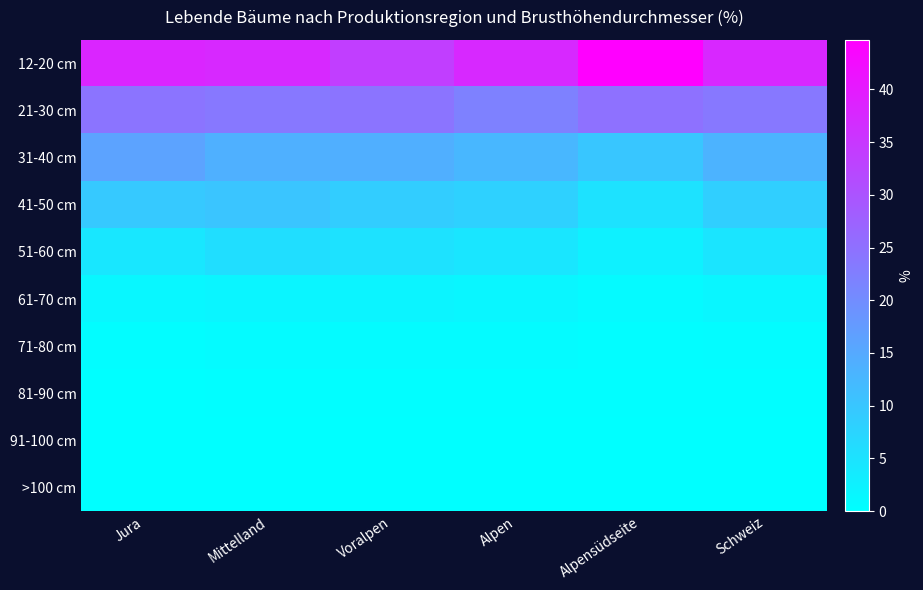

Reading left to right, transcribe all the data shown in this chart.

12-20 cm: Jura=38.1	Mittelland=37.7	Voralpen=33.7	Alpen=37.6	Alpensüdseite=44.7	Schweiz=37.8
21-30 cm: Jura=24.3	Mittelland=23.6	Voralpen=24.3	Alpen=22.1	Alpensüdseite=24.8	Schweiz=23.6
31-40 cm: Jura=16.2	Mittelland=13.8	Voralpen=14.0	Alpen=12.6	Alpensüdseite=10.0	Schweiz=13.4
41-50 cm: Jura=9.5	Mittelland=10.3	Voralpen=8.9	Alpen=8.1	Alpensüdseite=5.1	Schweiz=8.5
51-60 cm: Jura=4.3	Mittelland=5.9	Voralpen=5.1	Alpen=4.5	Alpensüdseite=2.6	Schweiz=4.6
61-70 cm: Jura=1.4	Mittelland=1.9	Voralpen=2.0	Alpen=1.6	Alpensüdseite=1.0	Schweiz=1.6
71-80 cm: Jura=0.4	Mittelland=0.7	Voralpen=0.7	Alpen=0.7	Alpensüdseite=0.5	Schweiz=0.6
81-90 cm: Jura=0.1	Mittelland=0.2	Voralpen=0.2	Alpen=0.3	Alpensüdseite=0.2	Schweiz=0.2
91-100 cm: Jura=0.0	Mittelland=0.1	Voralpen=0.0	Alpen=0.0	Alpensüdseite=0.1	Schweiz=0.1
>100 cm: Jura=0.0	Mittelland=0.0	Voralpen=0.0	Alpen=0.0	Alpensüdseite=0.1	Schweiz=0.0